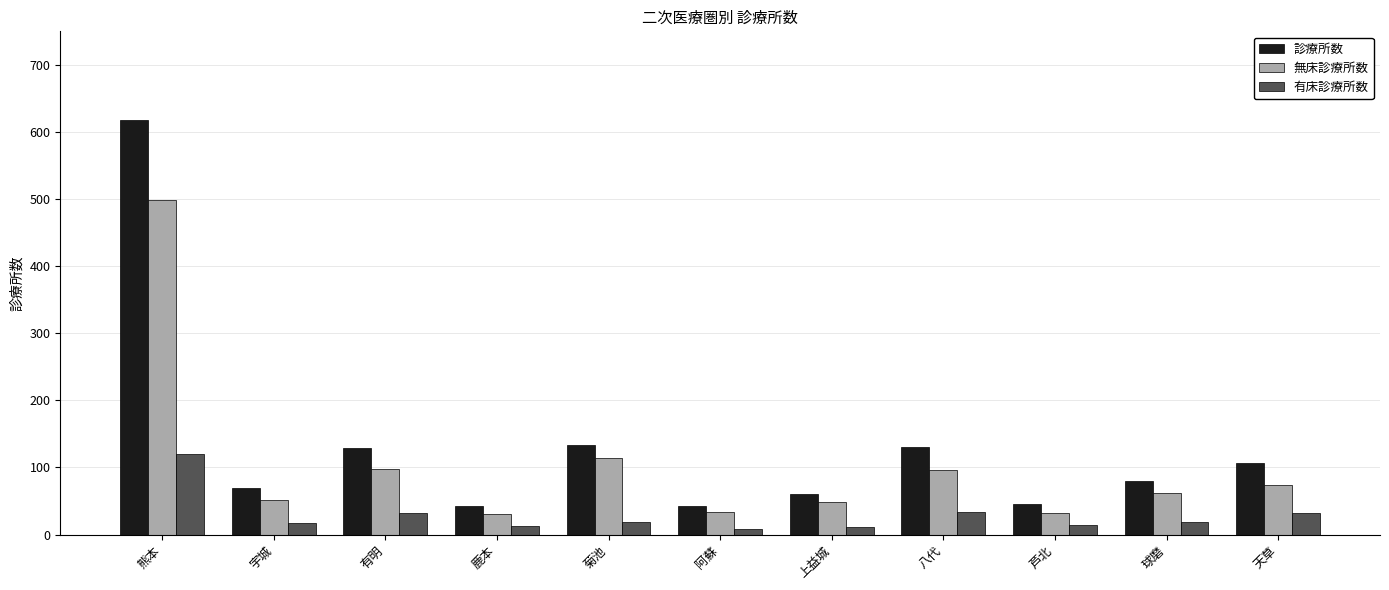

What is the lowest value of the 有床診療所数 series?

8